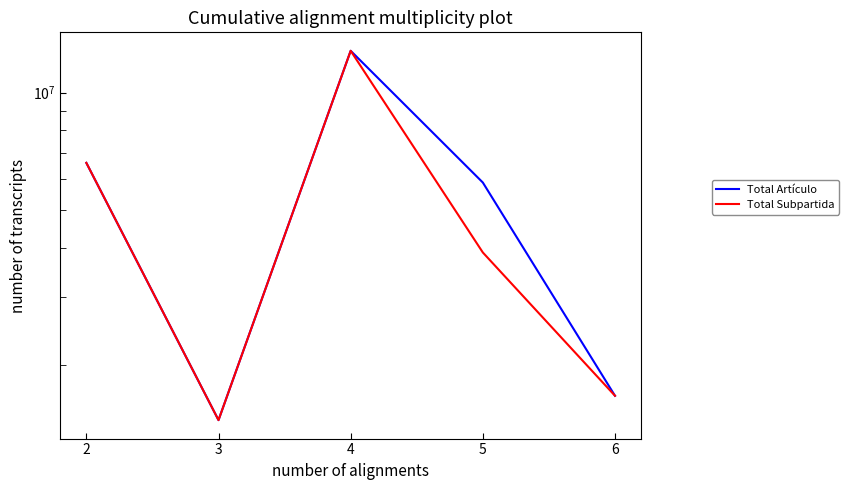

At 5, list the series in order from largest to smallest.

Total Artículo, Total Subpartida